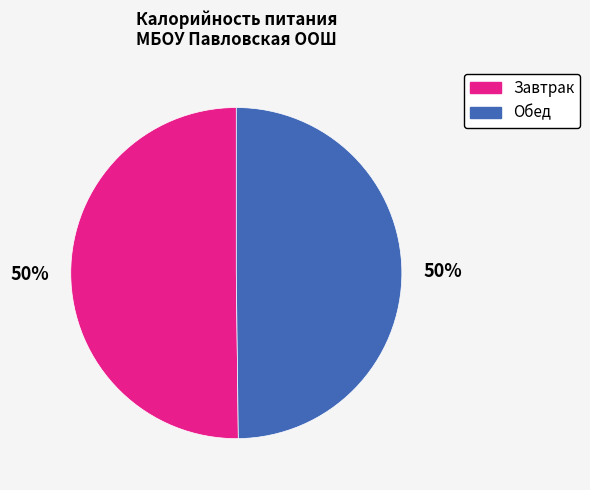

To the nearest percent, what is the combined percentage of Завтрак and Обед?

100%